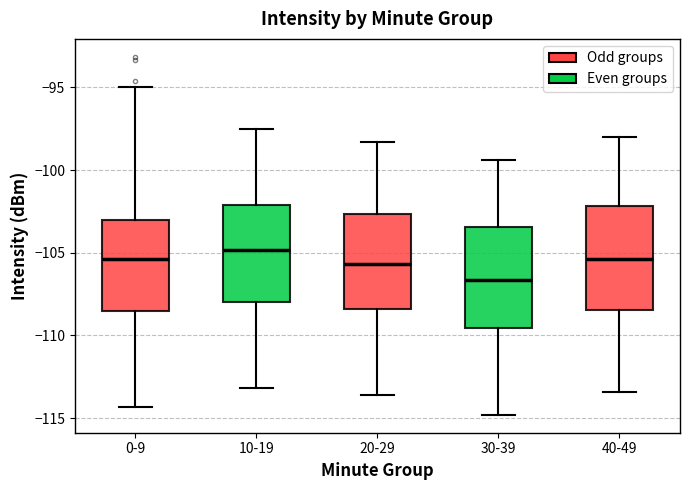

Where does the lower whisker of the box for 0-9 end on the y-axis? The values are not printed on the chart, so give them approximately, as read against the axis.

-114.5